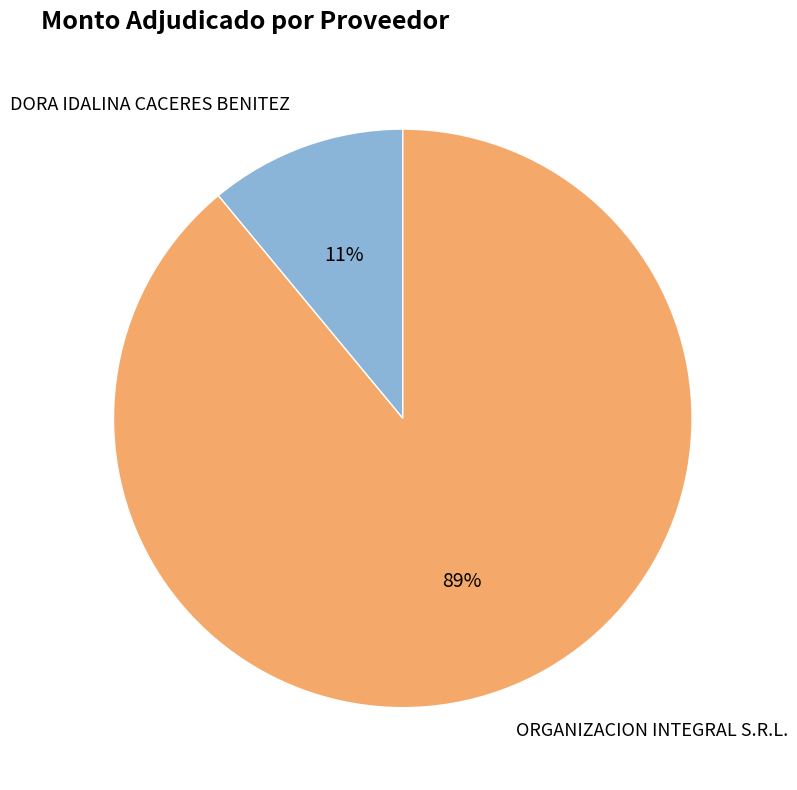

To the nearest percent, what is the combined percentage of ORGANIZACION INTEGRAL S.R.L. and DORA IDALINA CACERES BENITEZ?

100%